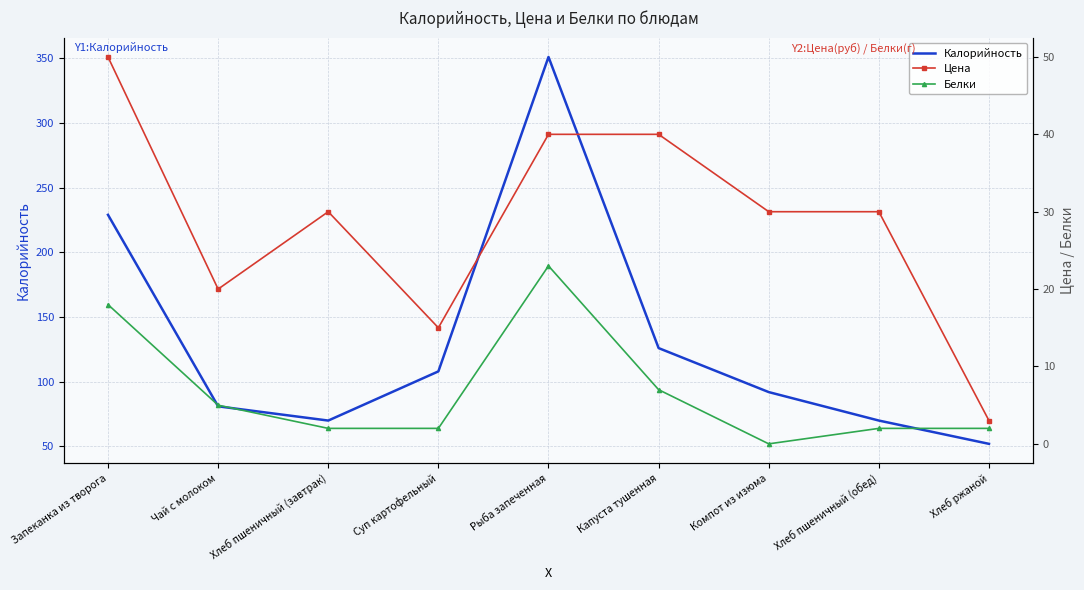

At which category is the sum across all series the highest?

Рыба запеченная